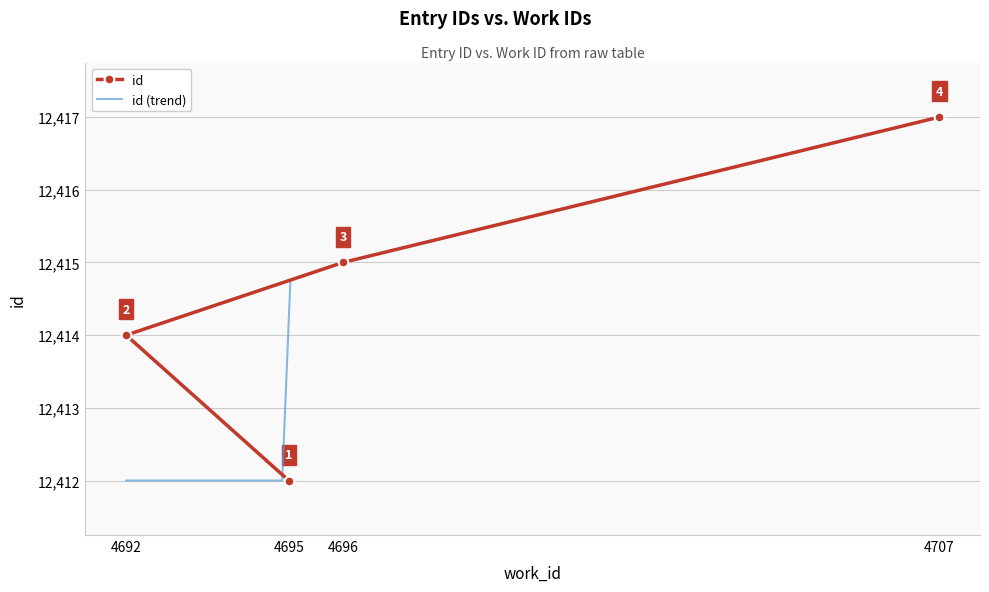

What is the difference between the values at 4707 and 4695?

5